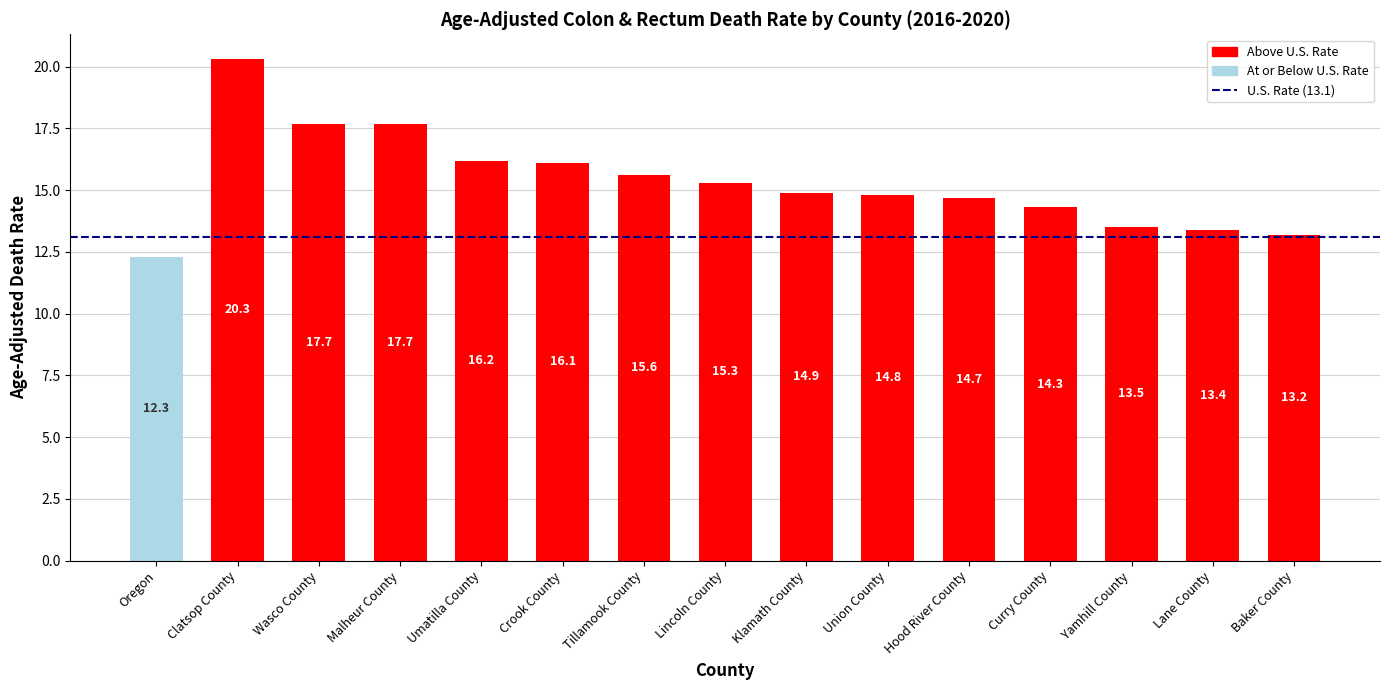

What is the label of the 7th bar from the left?

Tillamook County